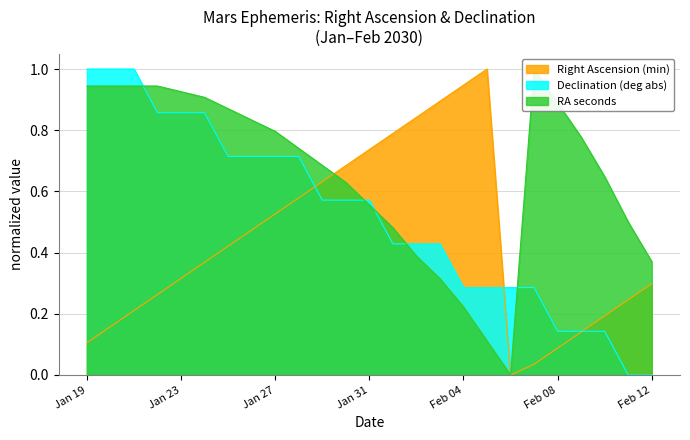

What is the approximate value of RA seconds at Feb 04?

0.2